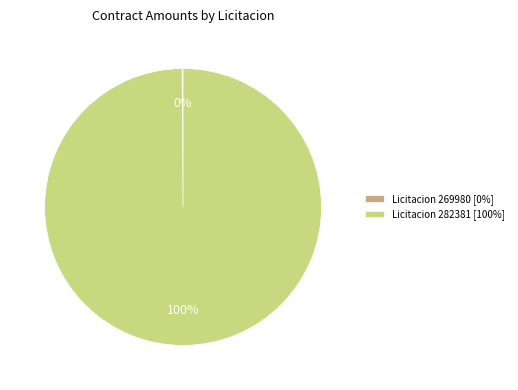

Does any single category account for the majority?

Yes